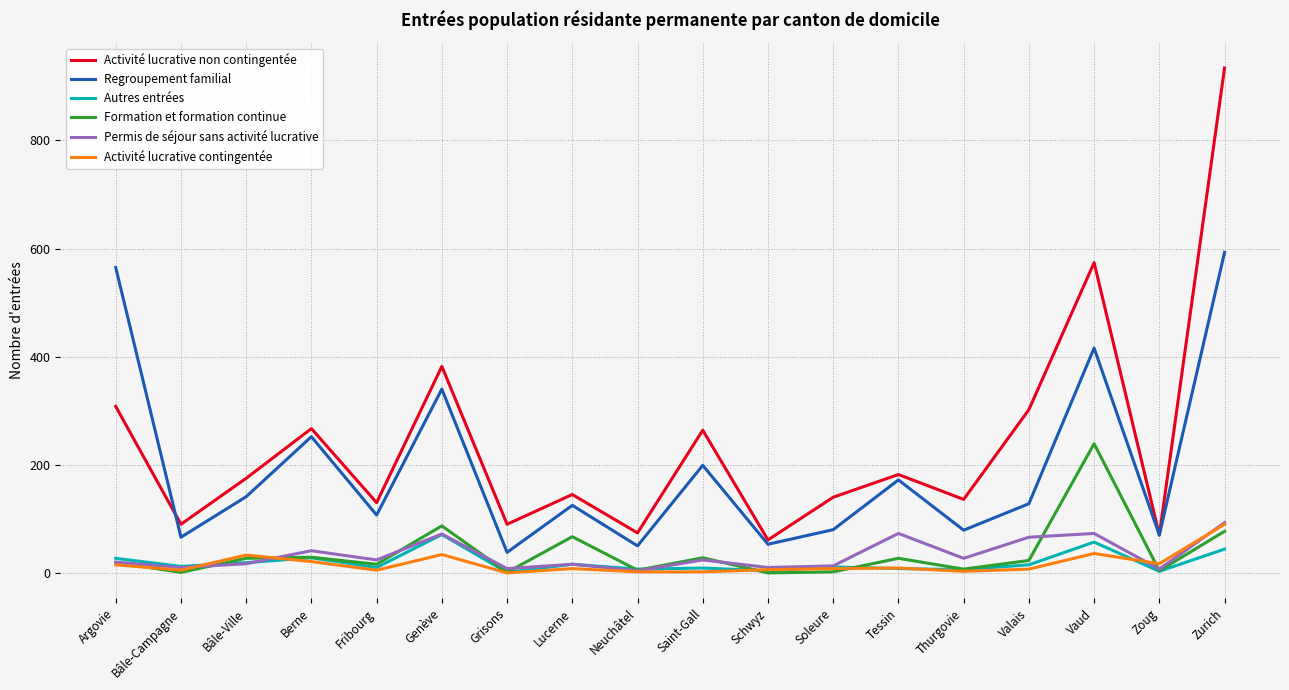

Where does the Activité lucrative non contingentée series first go above 175?

Argovie